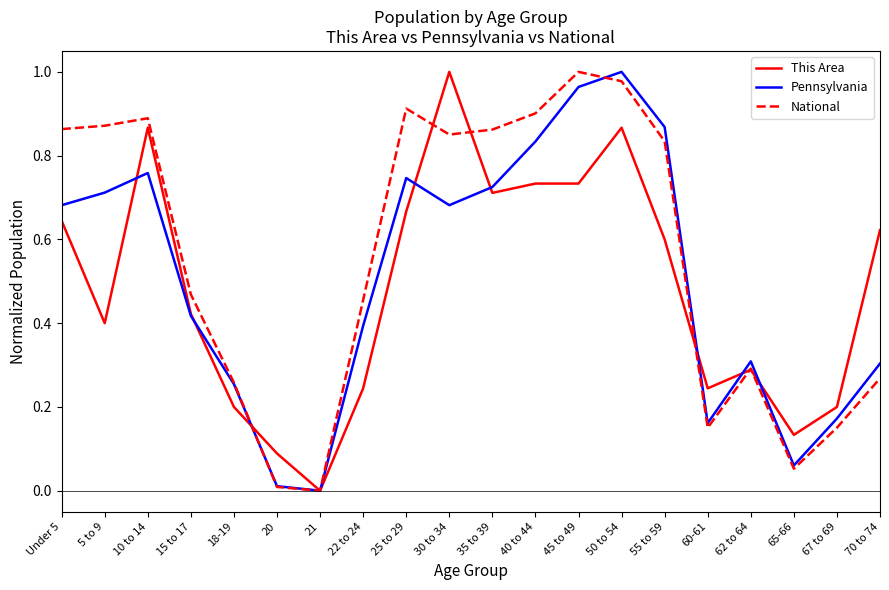

Between 18-19 and 70 to 74, which series saw the biggest shift?

This Area